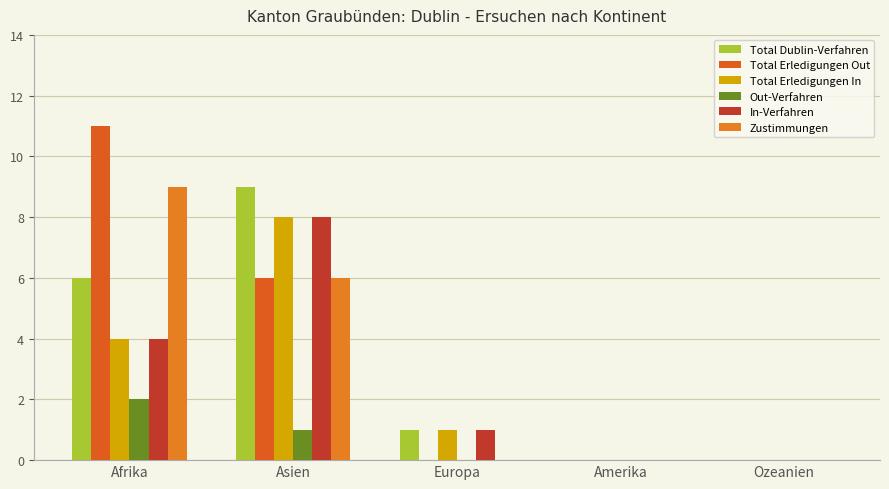

How many distinct data groups are displayed?

6